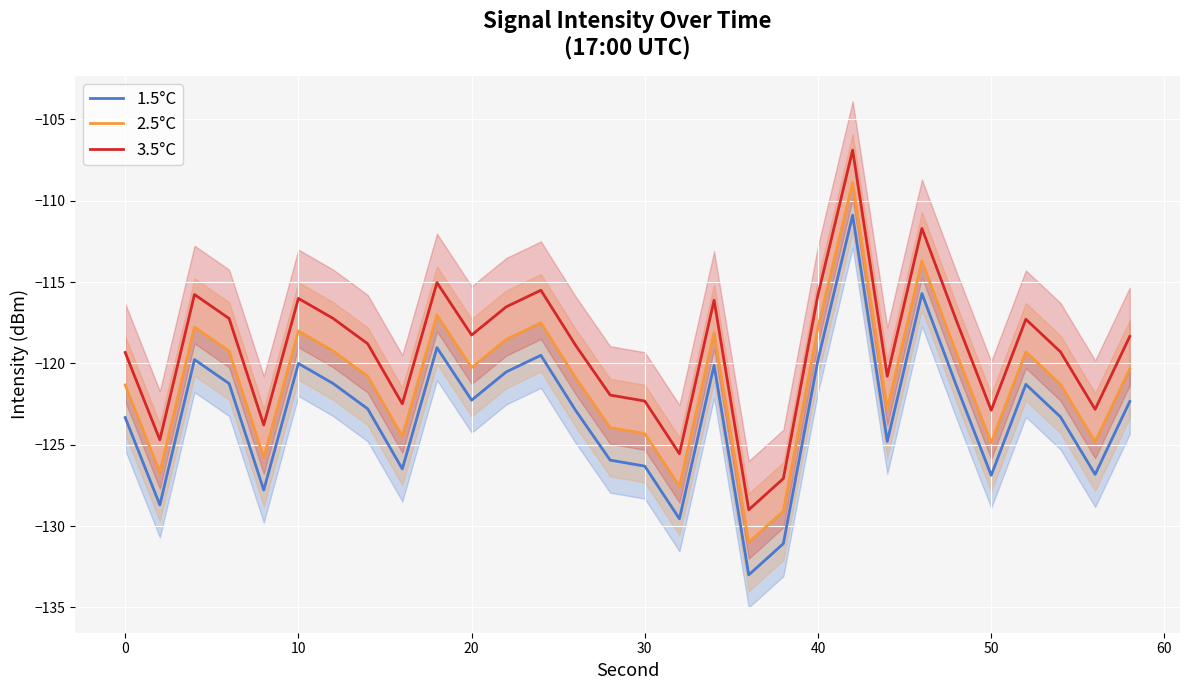

List the series in order of their peak value, highest first.

3.5°C, 2.5°C, 1.5°C